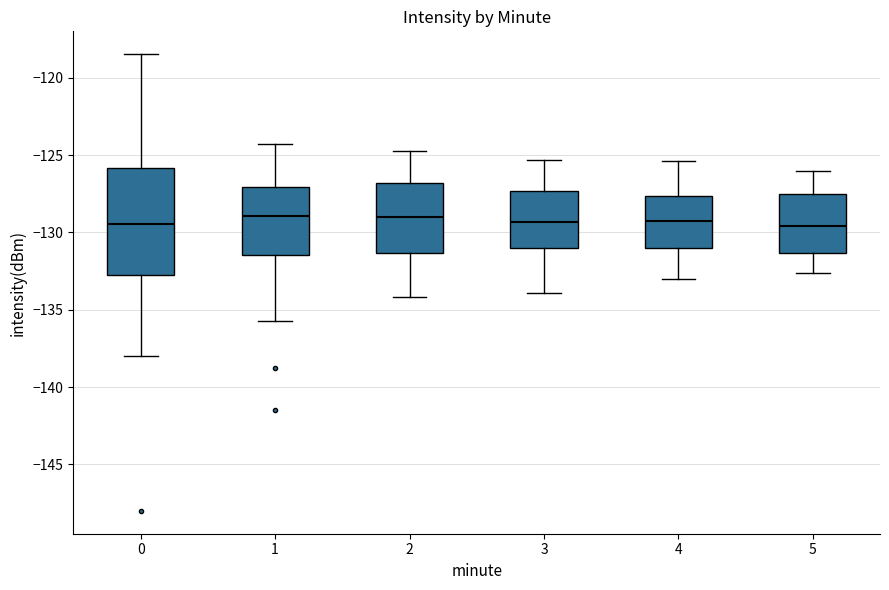

Reading left to right, transcribe this box plot: for each box, give where its median line is, the range the box spans, and where its two whiskers end, as read against the y-axis. The values are not printed on the chart, so give them approximately, as read against the axis.

0: median -129.5, box -133.0 to -126.0, whiskers -138.0 to -118.5
1: median -129.0, box -131.5 to -127.0, whiskers -135.5 to -124.5
2: median -129.0, box -131.5 to -127.0, whiskers -134.0 to -124.5
3: median -129.5, box -131.0 to -127.5, whiskers -134.0 to -125.5
4: median -129.0, box -131.0 to -127.5, whiskers -133.0 to -125.5
5: median -129.5, box -131.5 to -127.5, whiskers -132.5 to -126.0